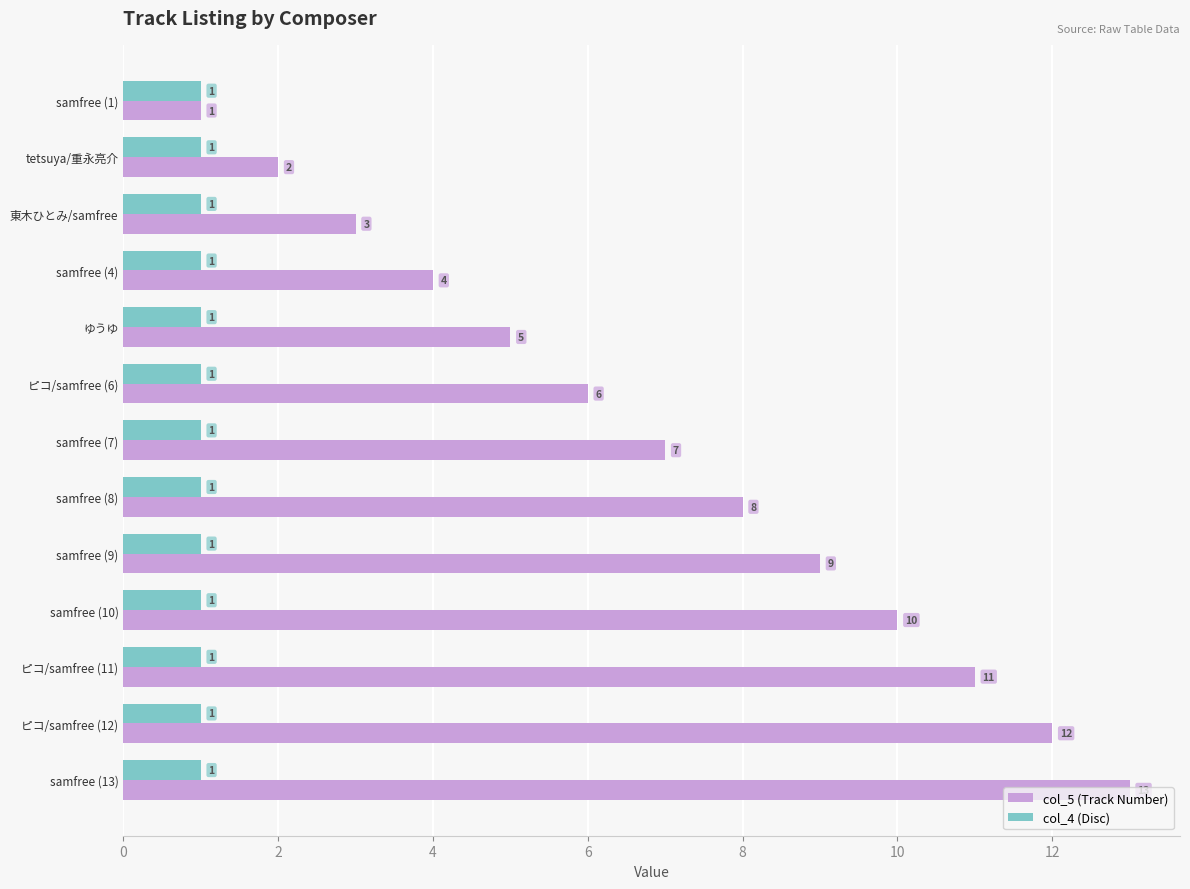

Which series has the largest total across all categories?

col_5 (Track Number)